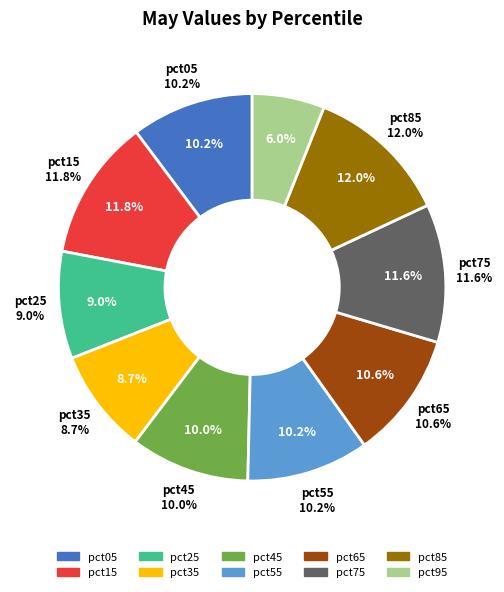

Does pct85 represent more than half of the total?

No